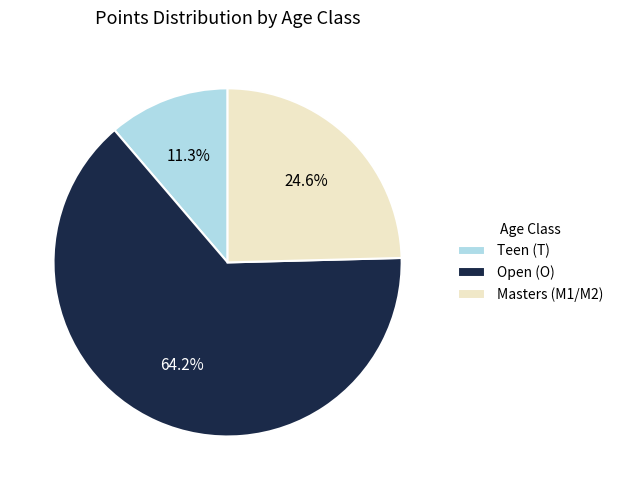

Rank the categories by value from lowest to highest.

Teen (T), Masters (M1/M2), Open (O)